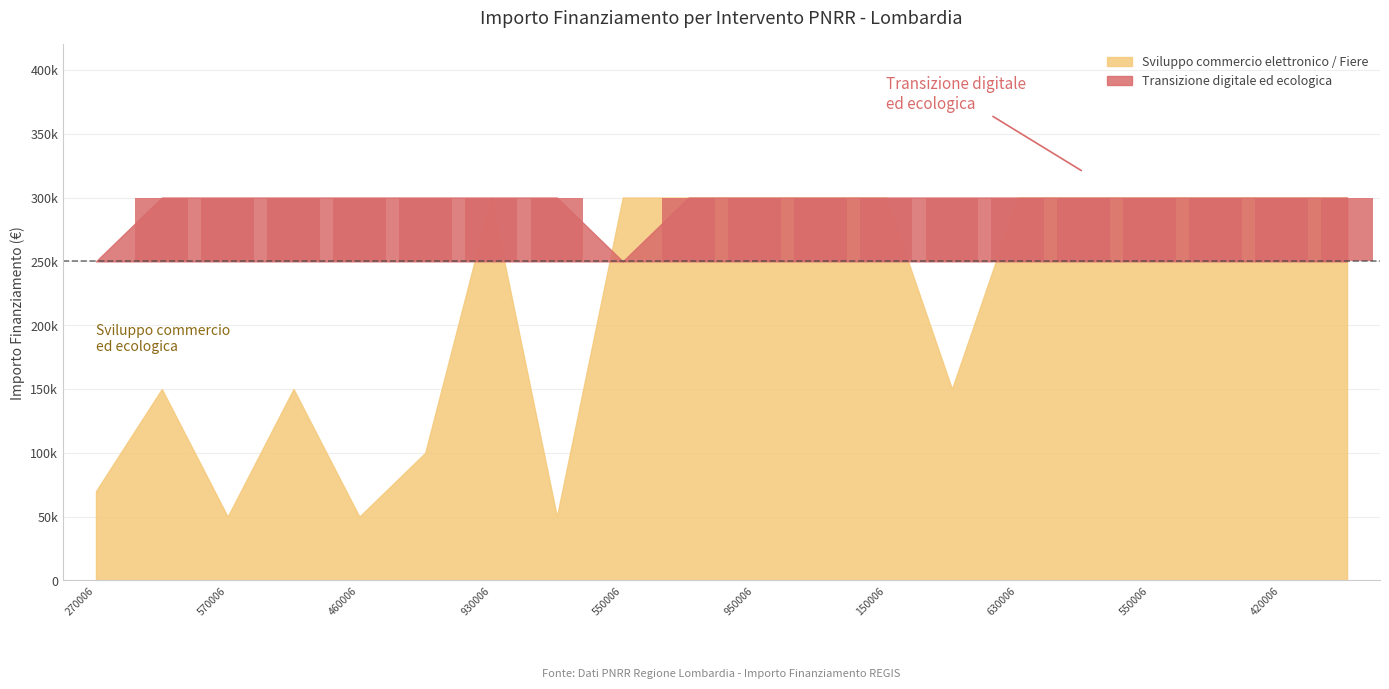

List the series in order of their overall mean, highest first.

Transizione digitale ed ecologica, Sviluppo commercio elettronico / Fiere